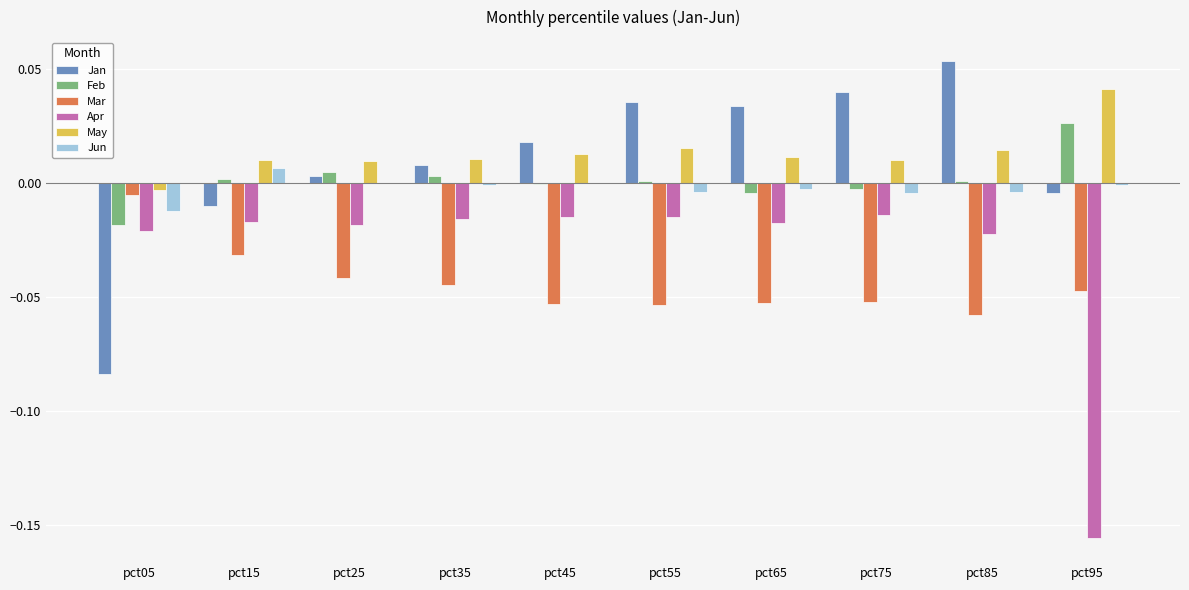

What are all the series names shown in the legend?

Jan, Feb, Mar, Apr, May, Jun